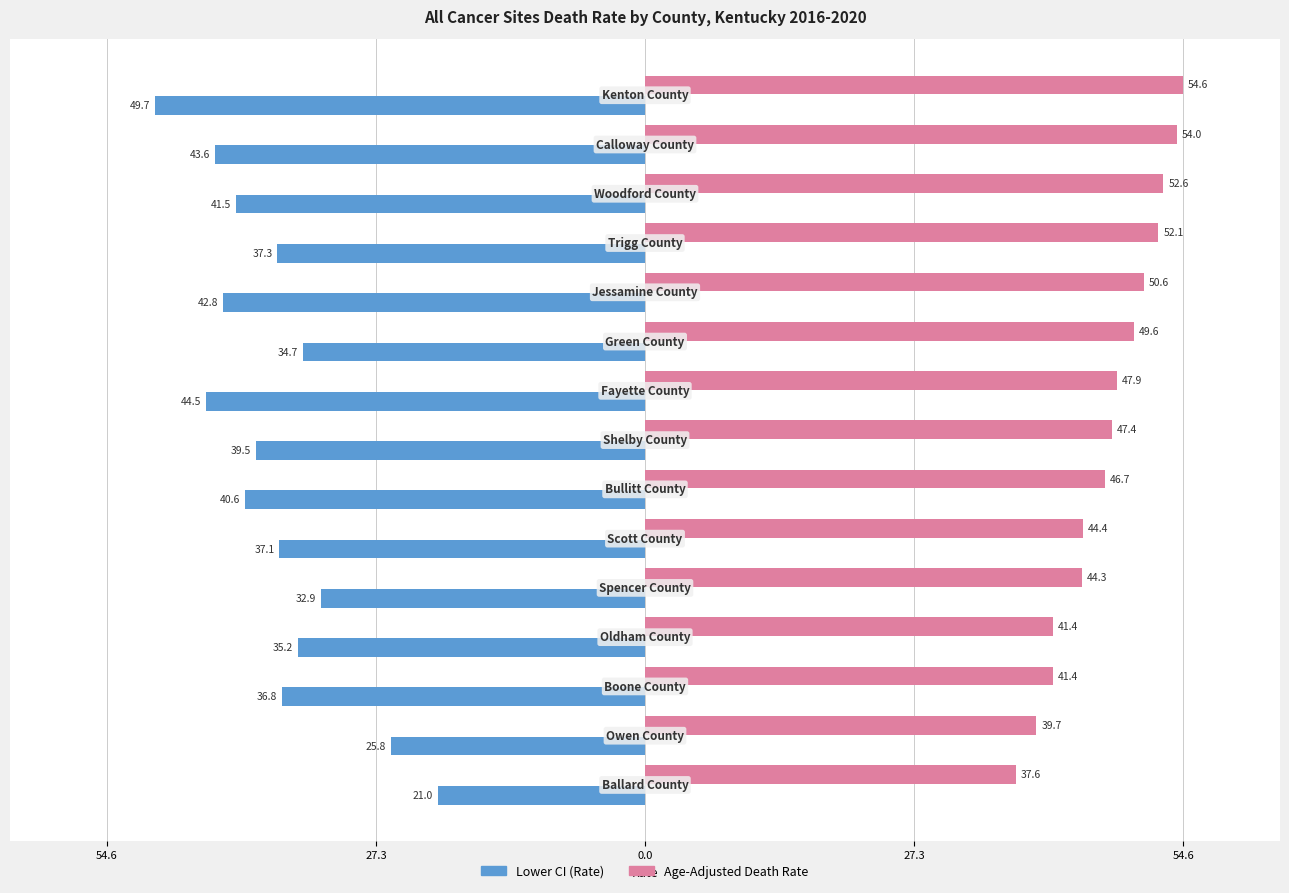

Reading left to right, extract all data points from this chart.

Age-Adjusted Death Rate: 37.6	39.7	41.4	41.4	44.3	44.4	46.7	47.4	47.9	49.6	50.6	52.1	52.6	54.0	54.6
Lower CI (Rate): -21.0	-25.8	-36.8	-35.2	-32.9	-37.1	-40.6	-39.5	-44.5	-34.7	-42.8	-37.3	-41.5	-43.6	-49.7